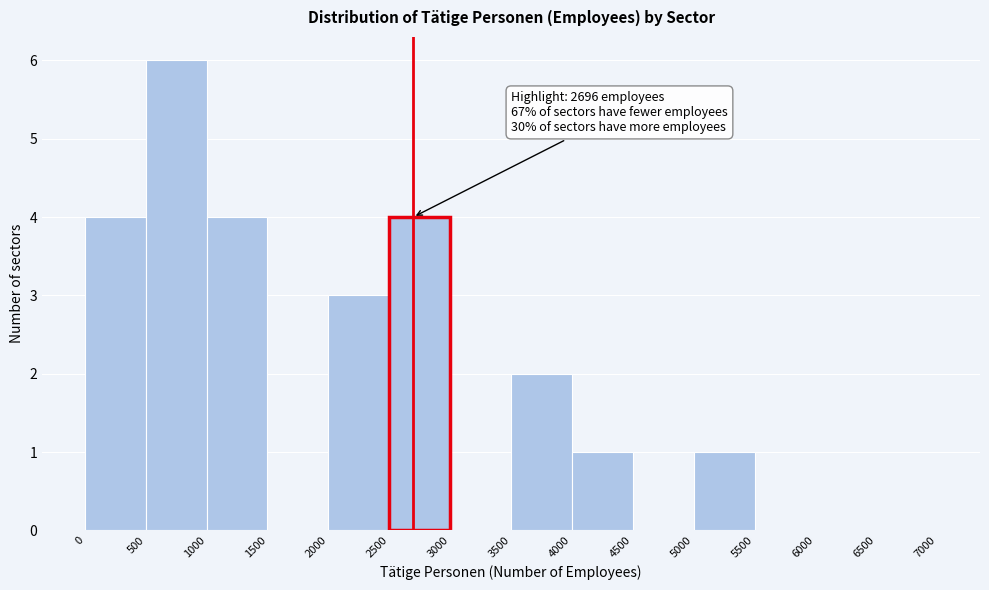

Which range on the x-axis has the tallest bar?

500 to 1000